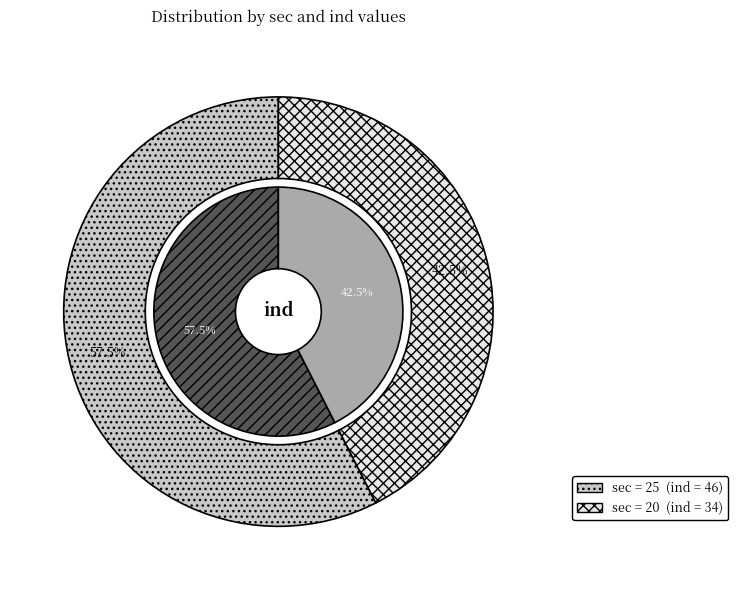

Rank the categories by value from highest to lowest.

25, 20